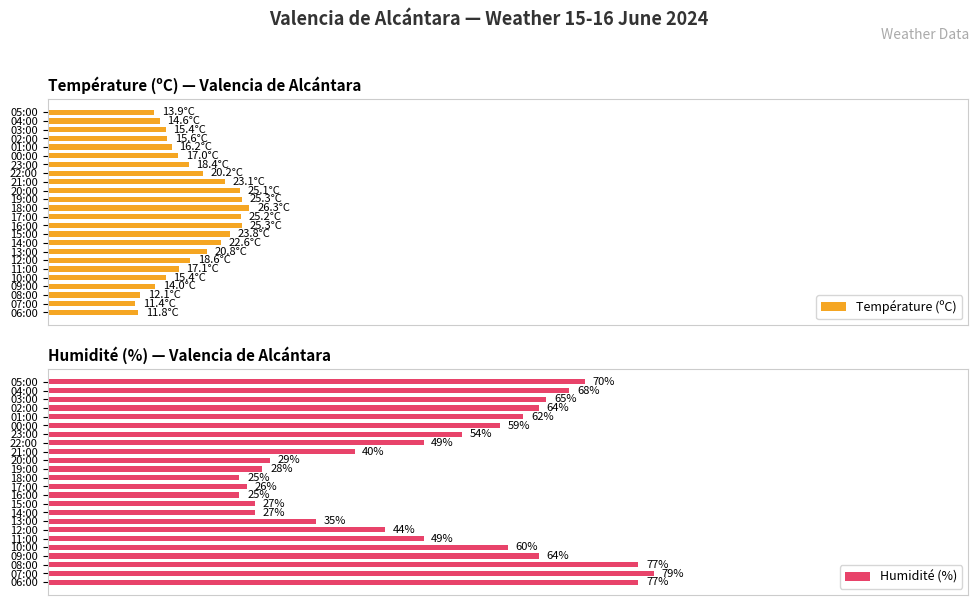

What is the highest value of the Humidité (%) series?

79.0